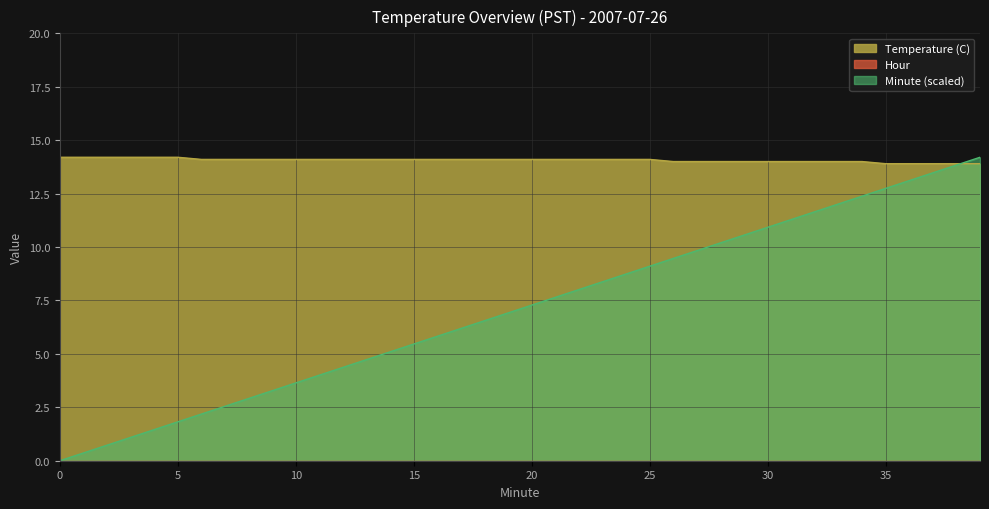

What value does the Minute series have at 7?

2.5